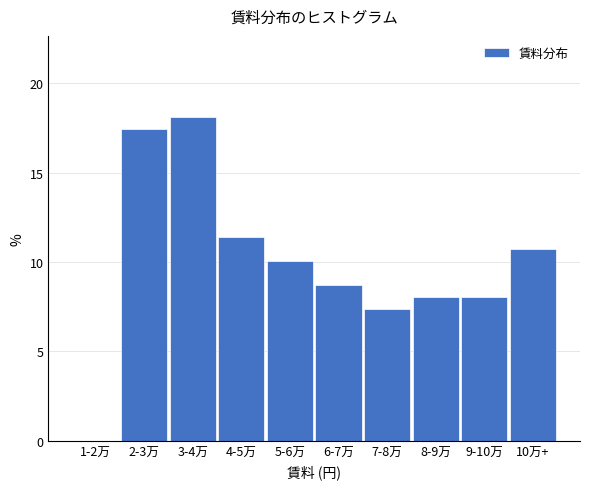

Reading left to right, transcribe all the data shown in this chart.

1-2万=0.0	2-3万=17.4	3-4万=18.1	4-5万=11.4	5-6万=10.1	6-7万=8.7	7-8万=7.4	8-9万=8.1	9-10万=8.1	10万+=10.7